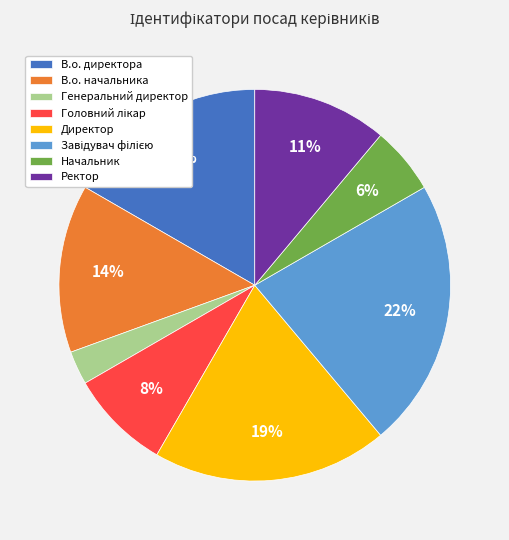

Combined, do Генеральний директор and Директор account for over 50%?

No